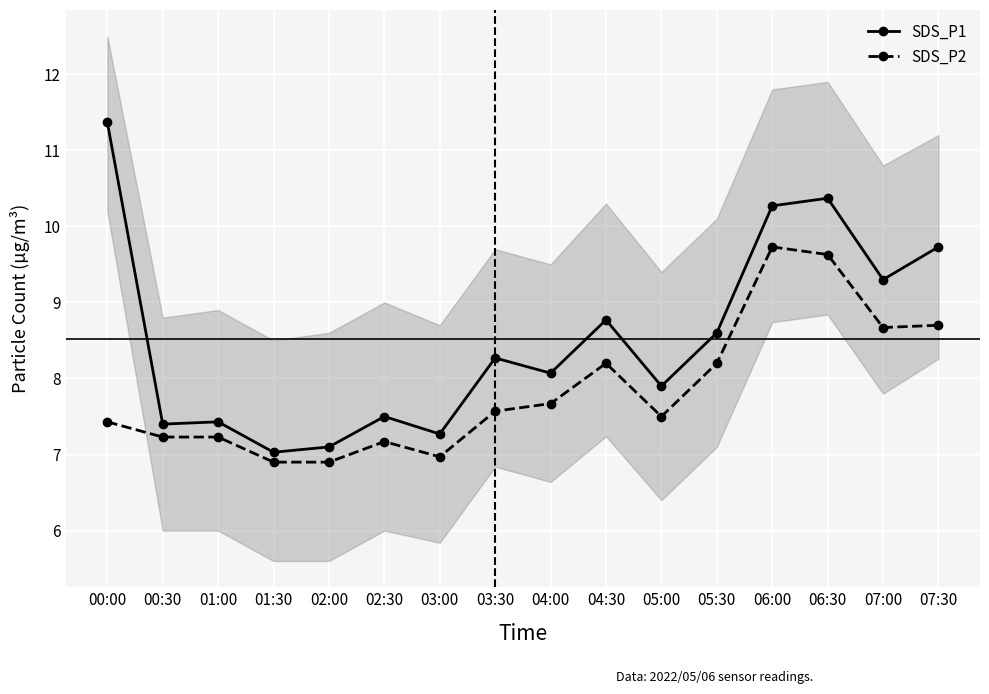

What is the average value of the SDS_P2 series?

7.9